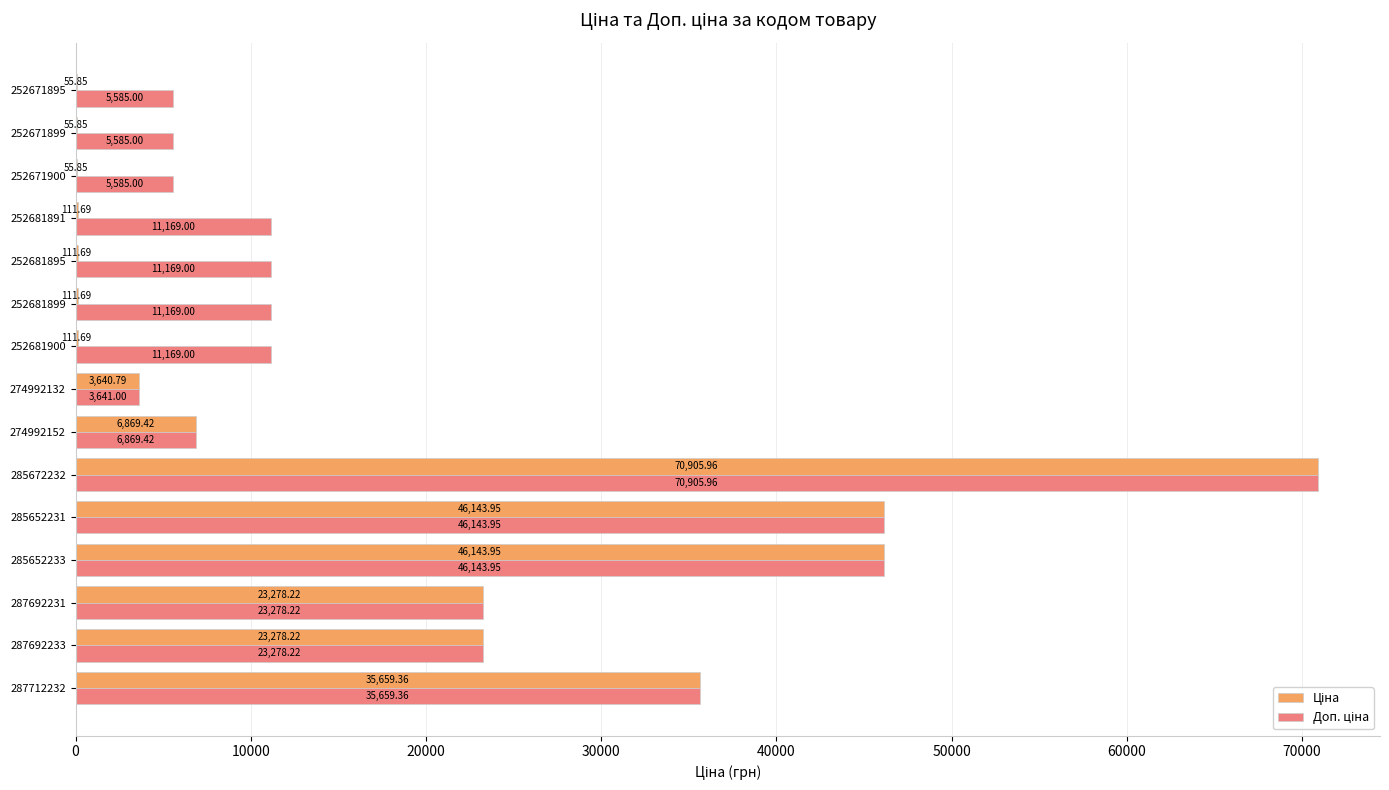

At which category is the sum across all series the highest?

285672232